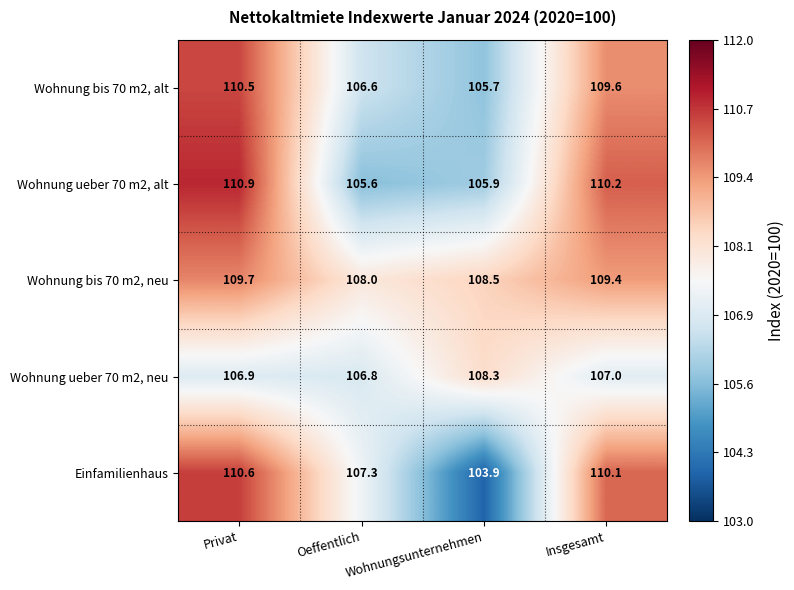

Between Privat and Oeffentlich, which series saw the biggest shift?

Wohnung ueber 70 m2, alt